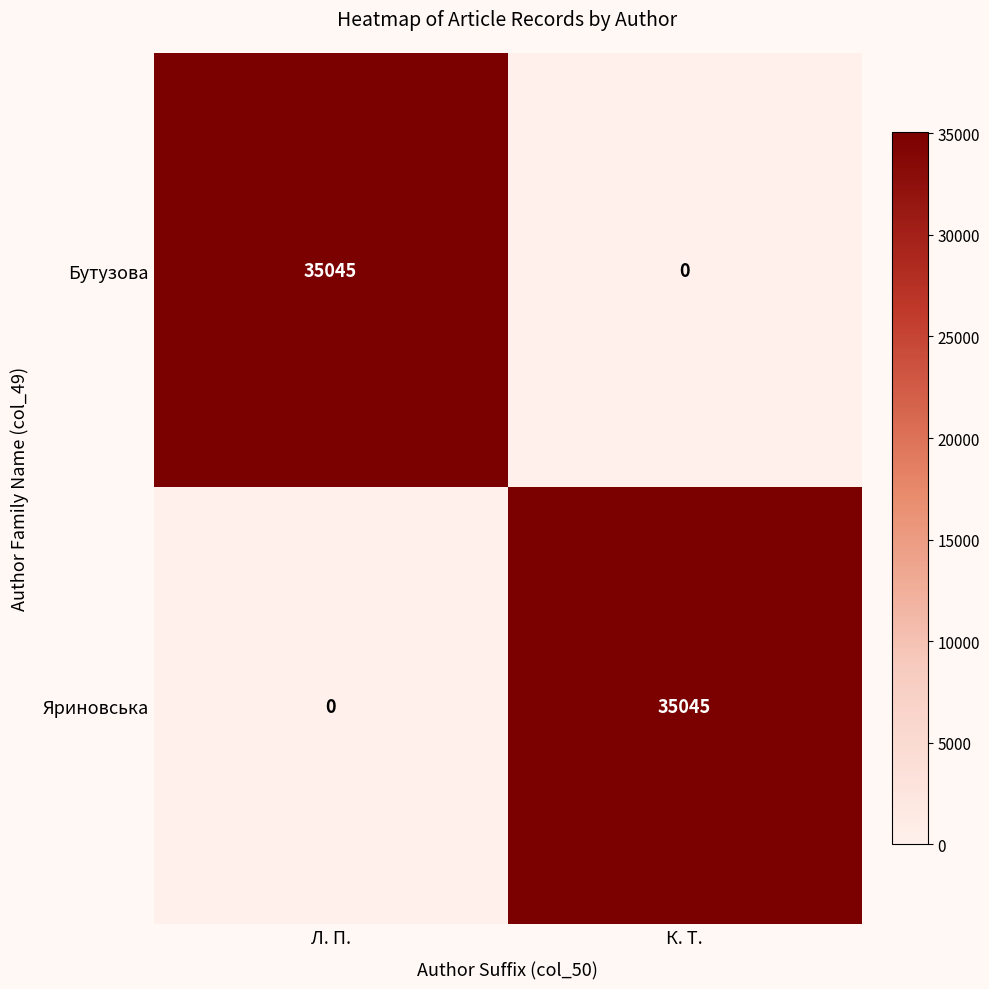

At which label does Бутузова reach its peak?

Л. П.